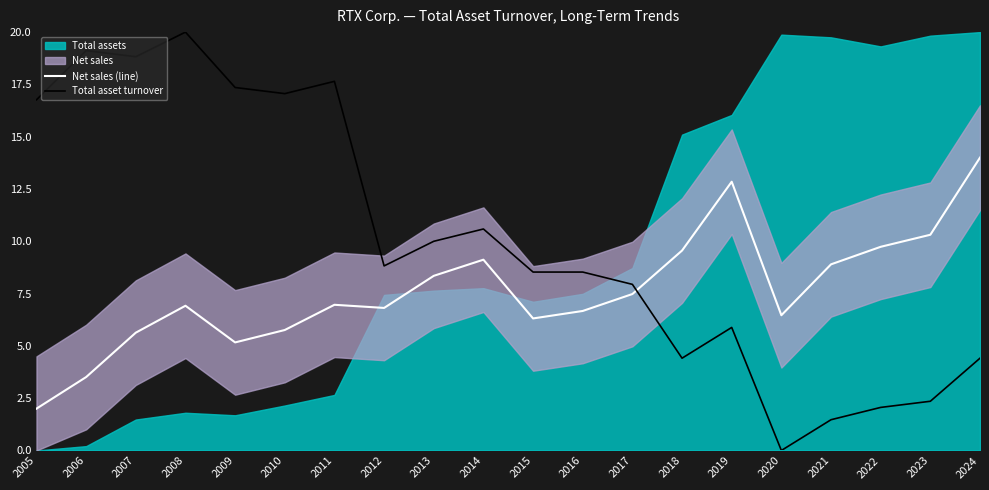

Reading left to right, transcribe all the data shown in this chart.

Net sales (line): 2005=2.0	2006=3.5	2007=5.6	2008=6.9	2009=5.2	2010=5.8	2011=7.0	2012=6.8	2013=8.3	2014=9.1	2015=6.3	2016=6.7	2017=7.5	2018=9.6	2019=12.8	2020=6.5	2021=8.9	2022=9.7	2023=10.3	2024=14.0
Total asset turnover: 2005=16.8	2006=19.1	2007=18.8	2008=20.0	2009=17.4	2010=17.1	2011=17.6	2012=8.8	2013=10.0	2014=10.6	2015=8.5	2016=8.5	2017=7.9	2018=4.4	2019=5.9	2020=0.0	2021=1.5	2022=2.1	2023=2.4	2024=4.4